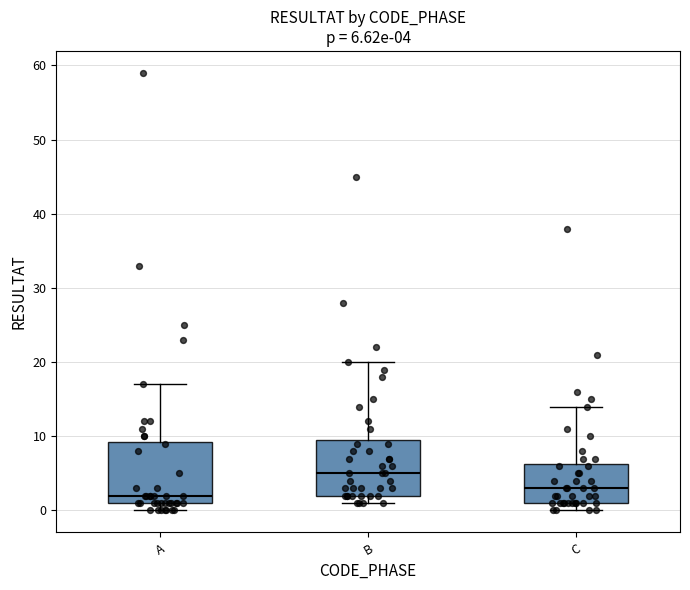

Which box's median line is the highest?

B